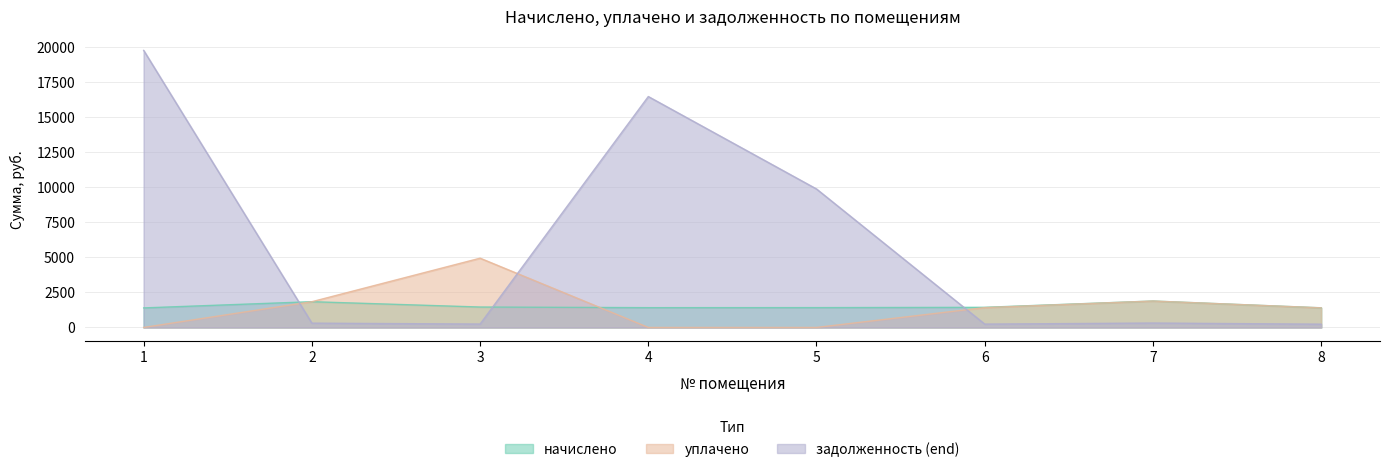

Reading left to right, extract all data points from this chart.

начислено: 1393.0	1835.5	1455.3	1410.8	1413.7	1434.5	1883.0	1398.9
уплачено: 0.0	1835.5	4936.9	0.0	0.0	1415.2	1883.0	1398.9
задолженность (end): 19747.5	305.9	242.6	16459.1	9870.0	238.4	313.8	233.2